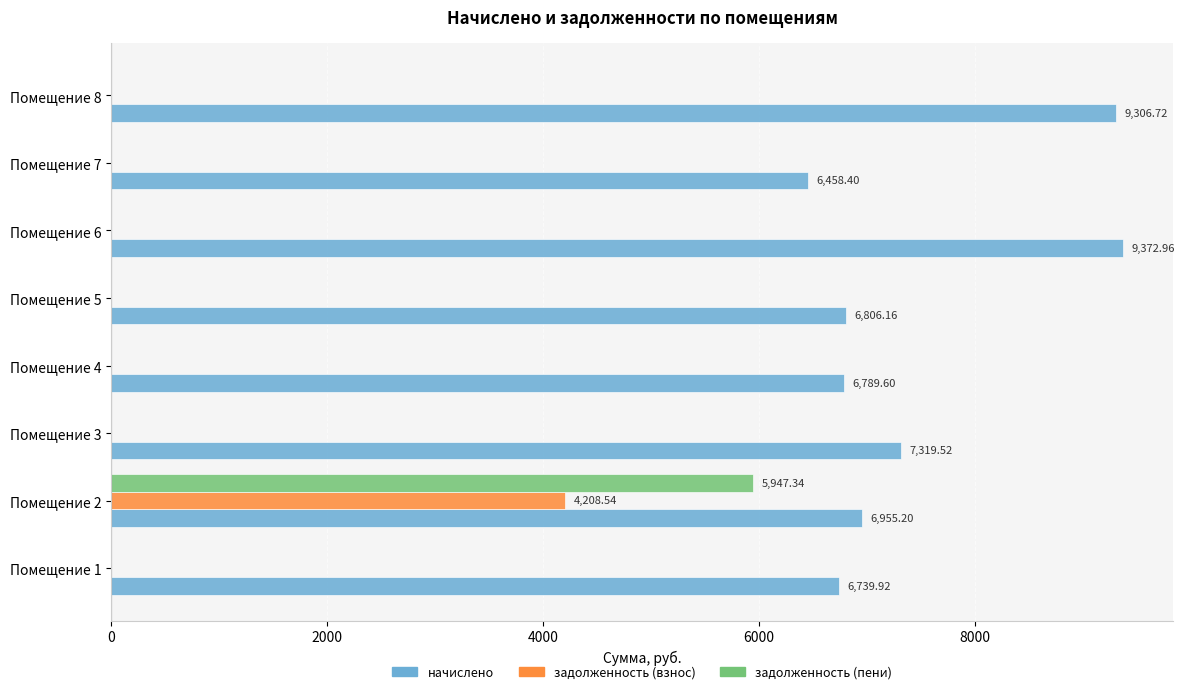

What is the sum of all начислено values?

59748.5